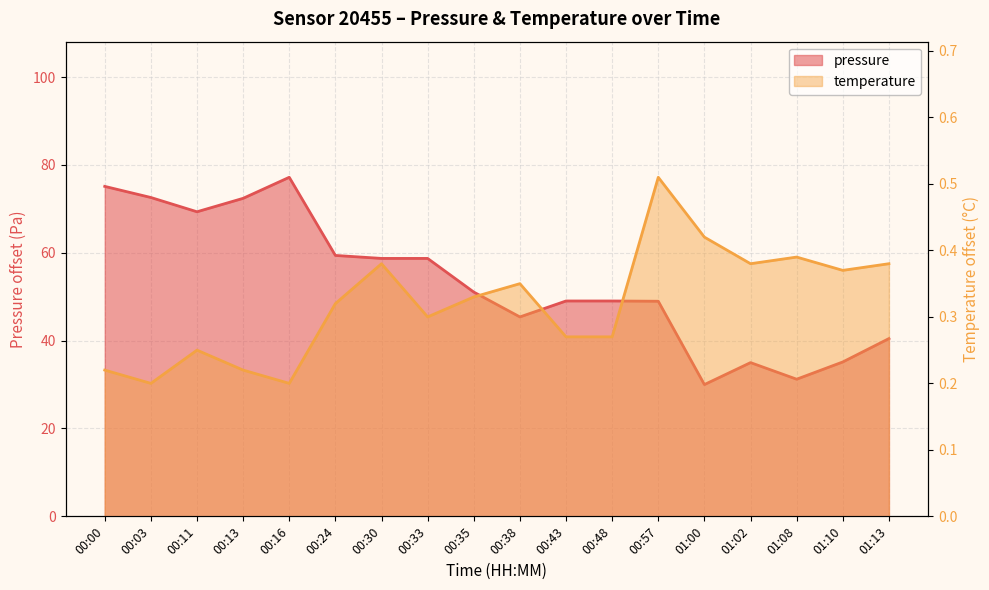

Which series has the widest spread of values?

pressure